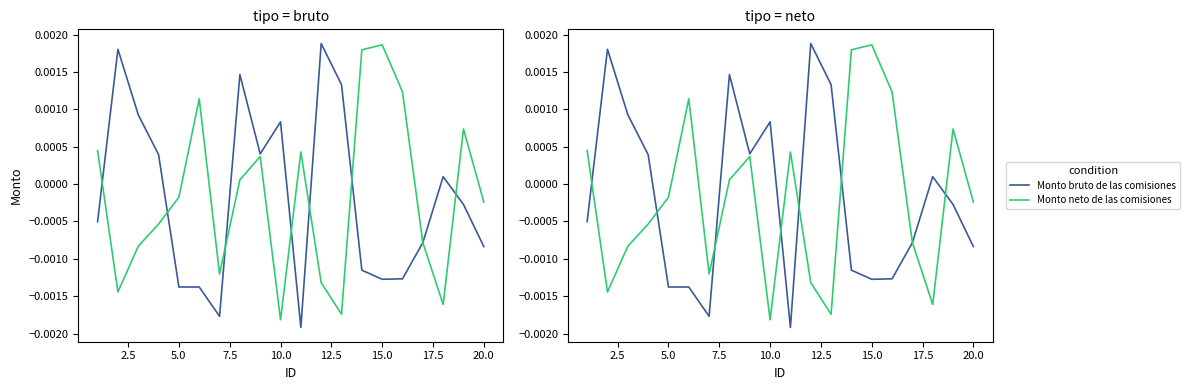

Rank the series by their maximum value, from highest to lowest.

Monto bruto de las comisiones, Monto neto de las comisiones